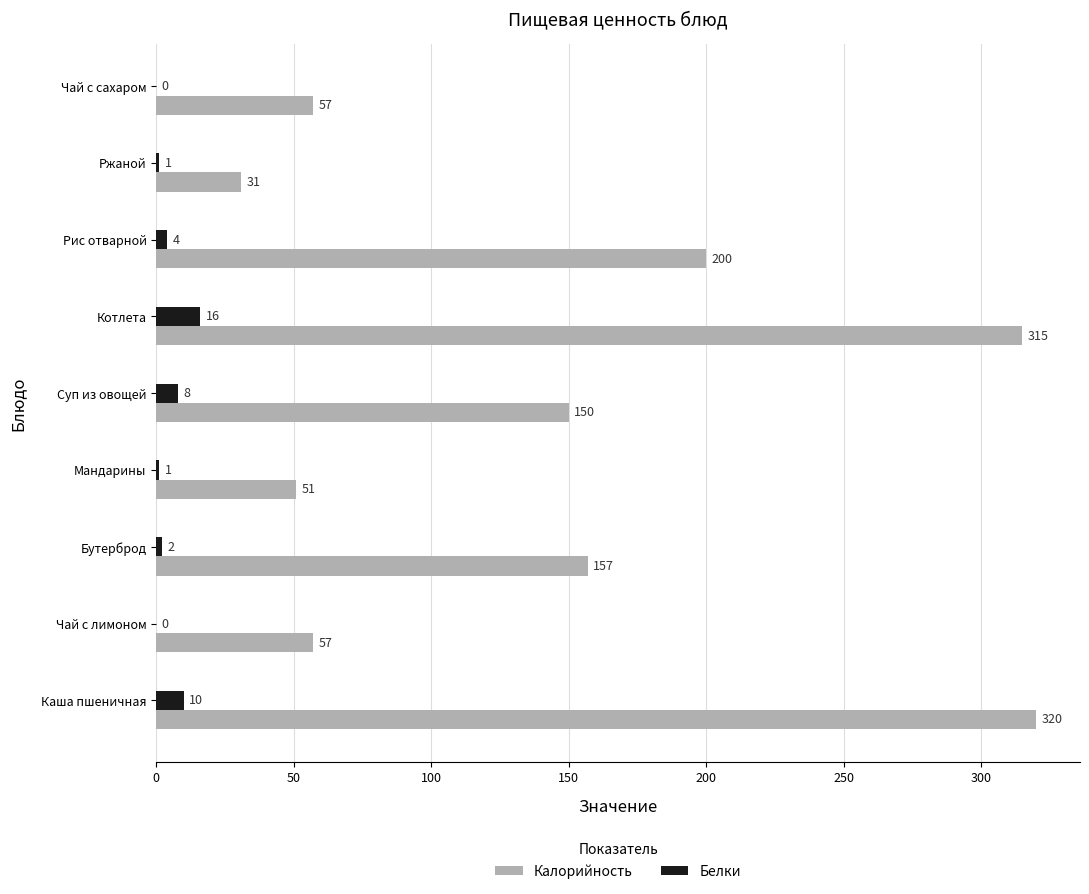

Is the value of Белки at Чай с лимоном greater than the value of Калорийность at Чай с лимоном?

No